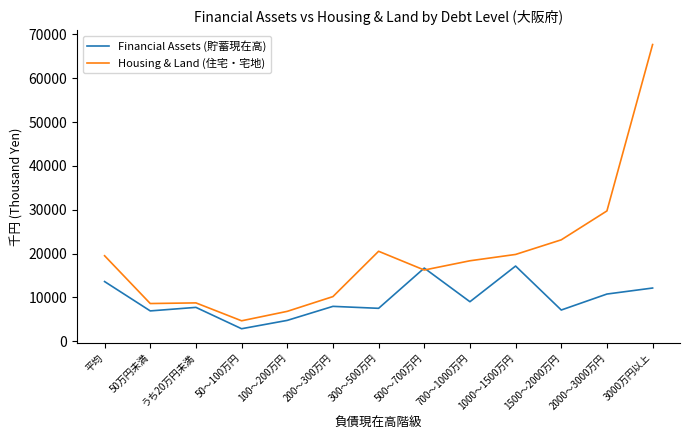

The value of Housing & Land (住宅・宅地) at 200～300万円 is 4895. True or false?

False